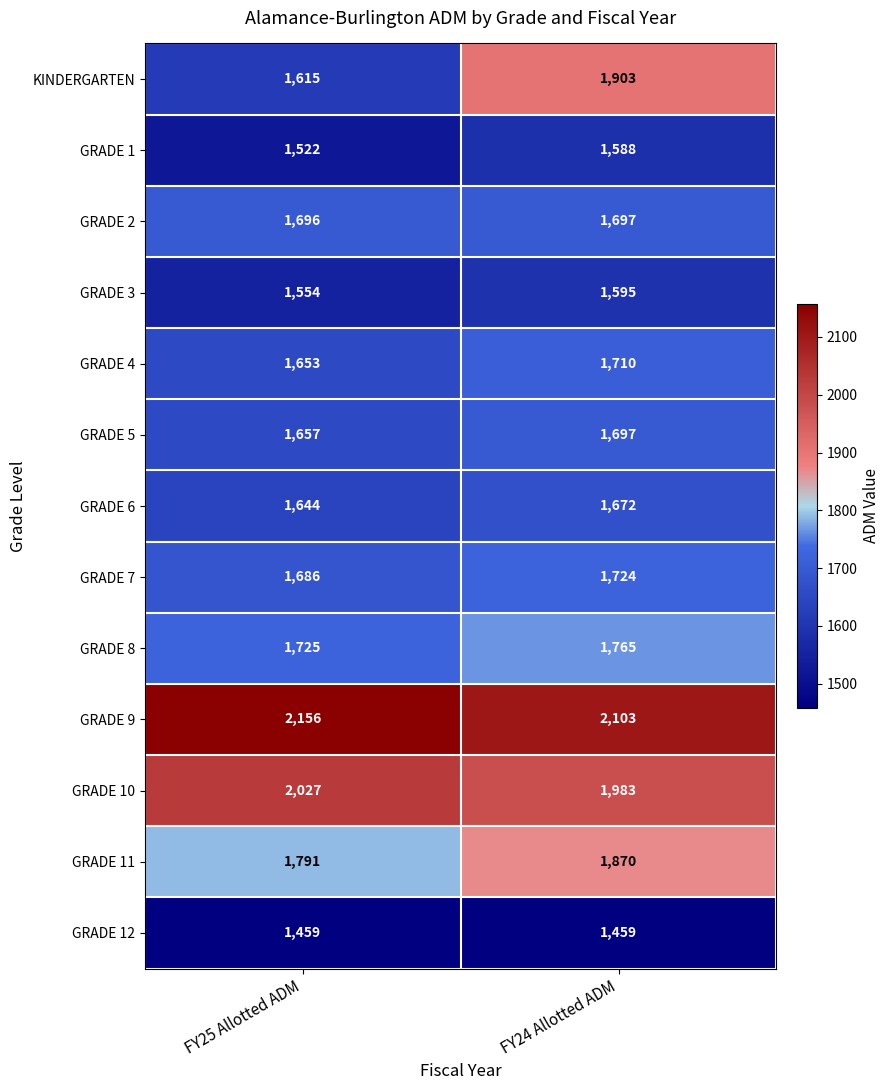

What is the sum of the GRADE 8 values at FY24 Allotted ADM and FY25 Allotted ADM?

3490